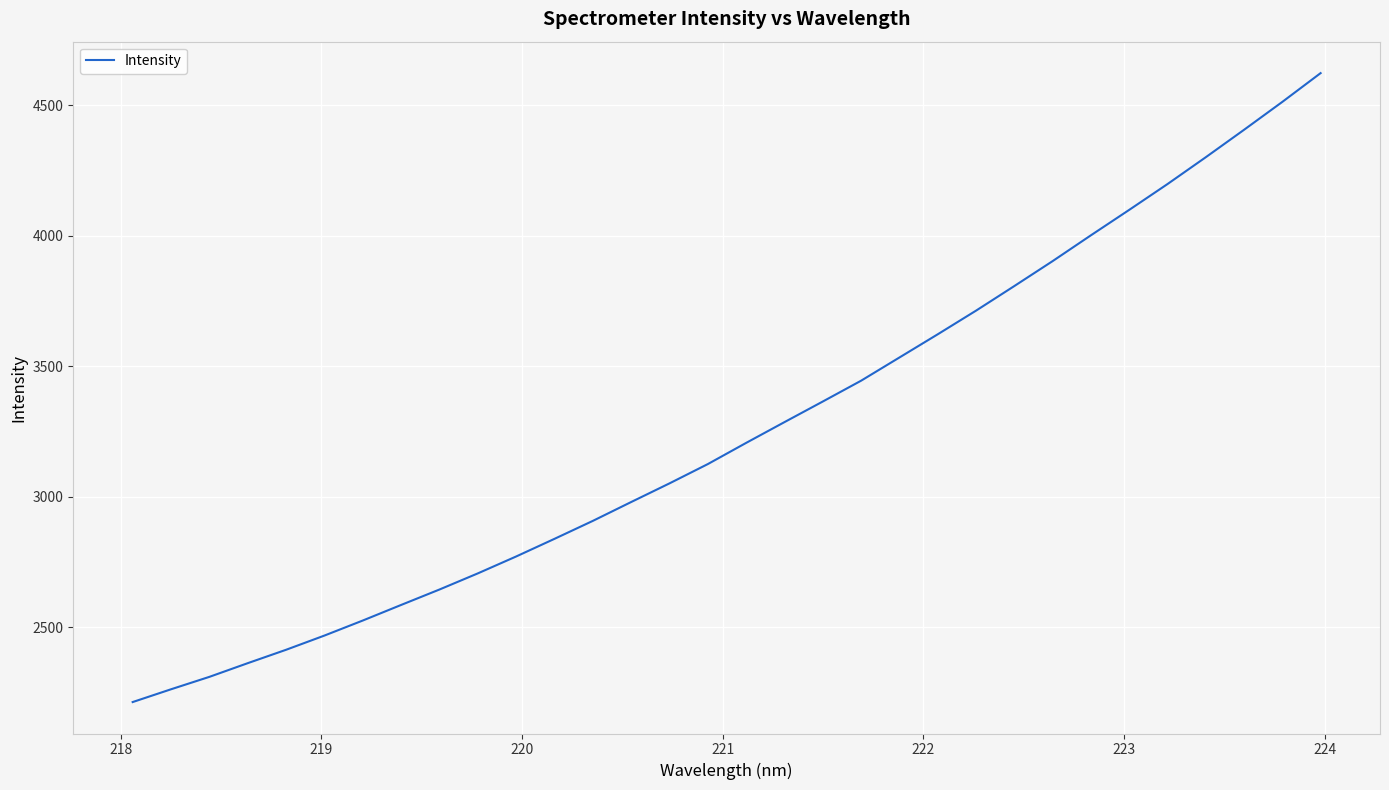

Reading right to left, list all the values displayed in this chart.

4623.4	4513.2	4406.3	4301.2	4198.4	4099.5	4002.1	3903.2	3807.6	3713.4	3622.8	3533.9	3445.0	3365.2	3286.3	3206.8	3125.6	3051.6	2980.2	2907.9	2839.1	2771.5	2706.7	2644.9	2585.8	2526.1	2468.5	2414.0	2362.7	2310.2	2262.6	2213.6